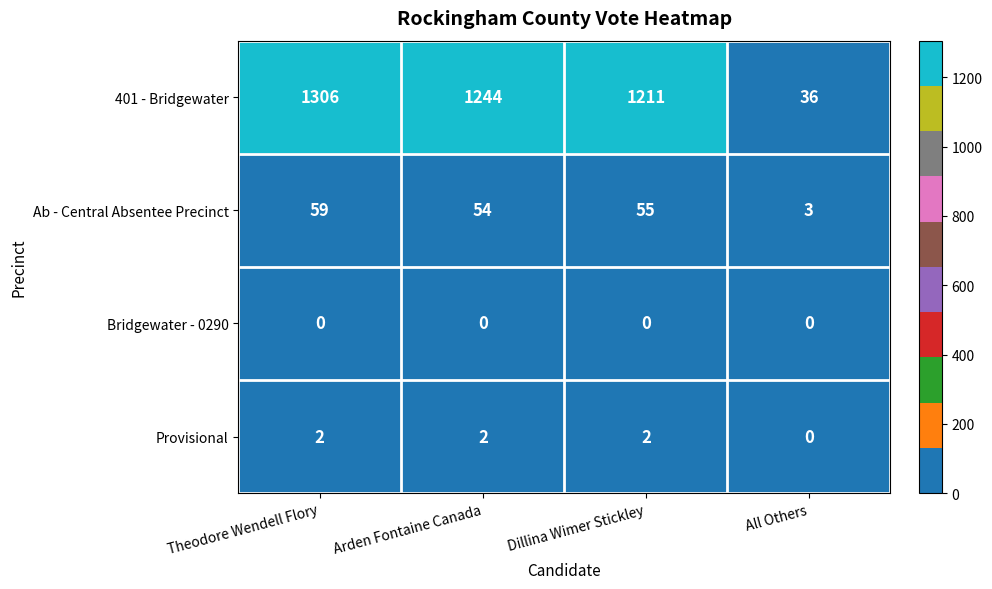

Reading left to right, what are all the values shown in this chart?

401 - Bridgewater: Theodore Wendell Flory=1306	Arden Fontaine Canada=1244	Dillina Wimer Stickley=1211	All Others=36
Ab - Central Absentee Precinct: Theodore Wendell Flory=59	Arden Fontaine Canada=54	Dillina Wimer Stickley=55	All Others=3
Bridgewater - 0290: Theodore Wendell Flory=0	Arden Fontaine Canada=0	Dillina Wimer Stickley=0	All Others=0
Provisional: Theodore Wendell Flory=2	Arden Fontaine Canada=2	Dillina Wimer Stickley=2	All Others=0